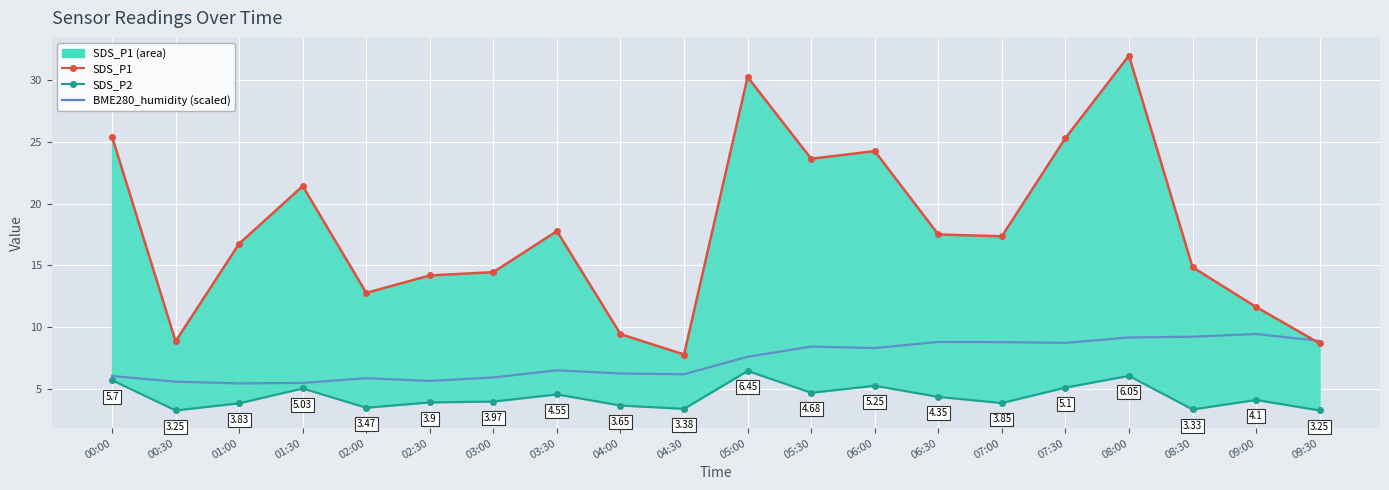

True or false: SDS_P2 line and SDS_P1 line cross at least once.

False